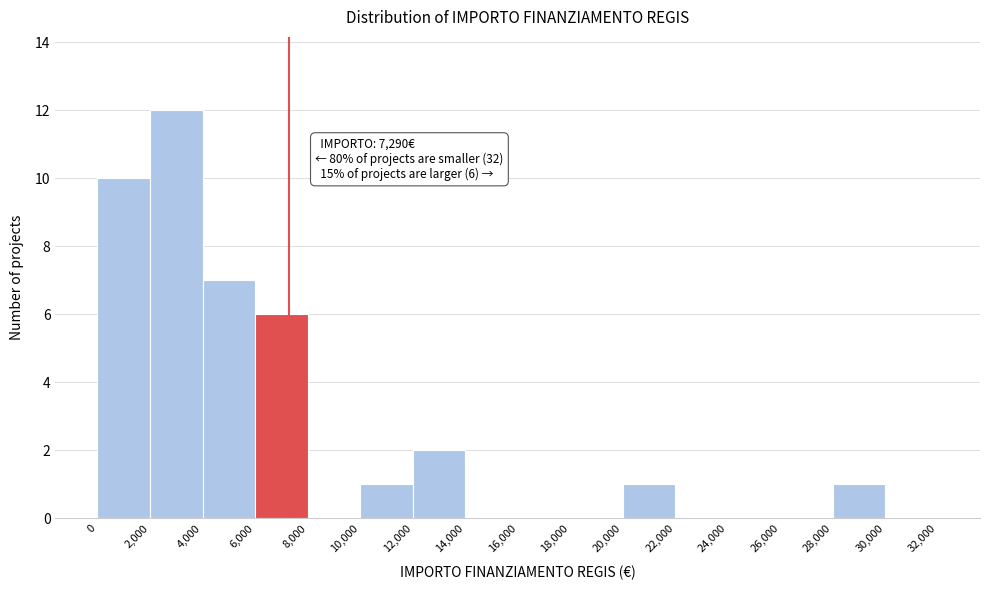

Which range on the x-axis has the tallest bar?

2,000 to 4,000